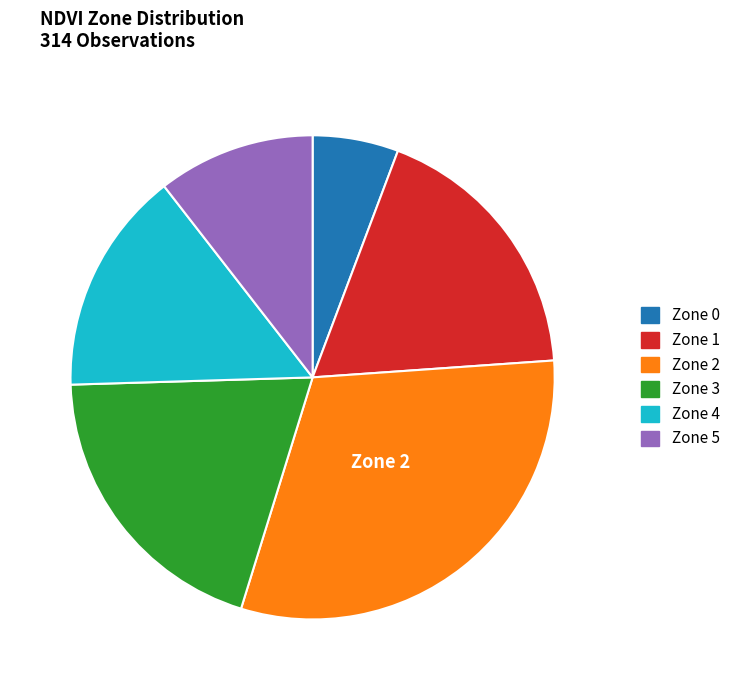

Count the number of slices in the pie.

6